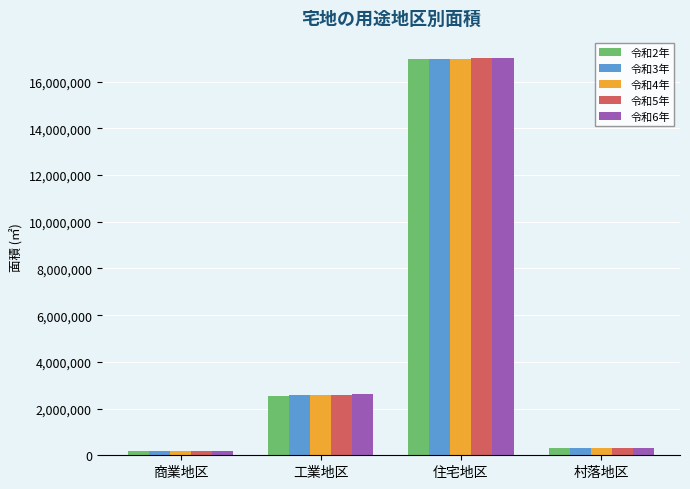

Count the number of data series in this chart.

5